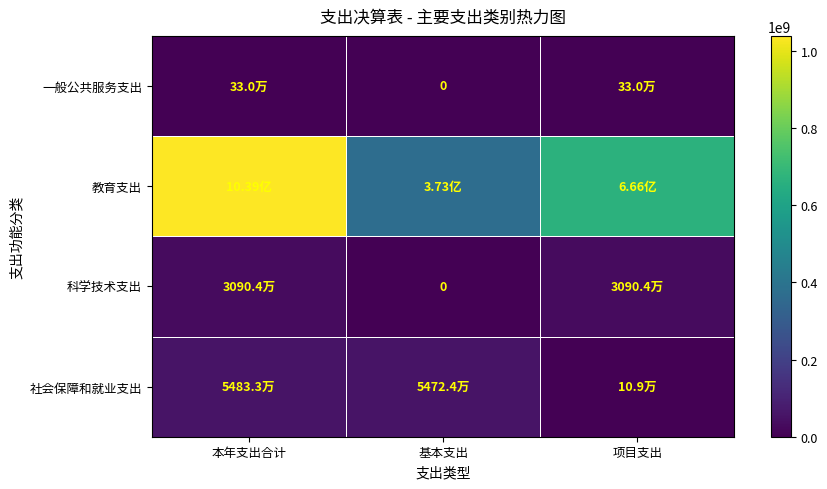

The value of 社会保障和就业支出 at 本年支出合计 is 83909941.4. True or false?

False